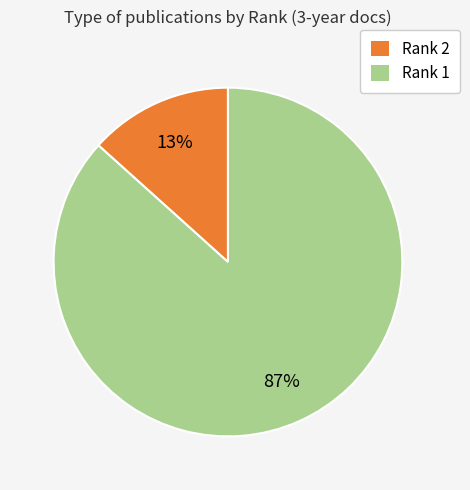

Do Rank 1 and Rank 2 together represent more than half of the pie?

Yes